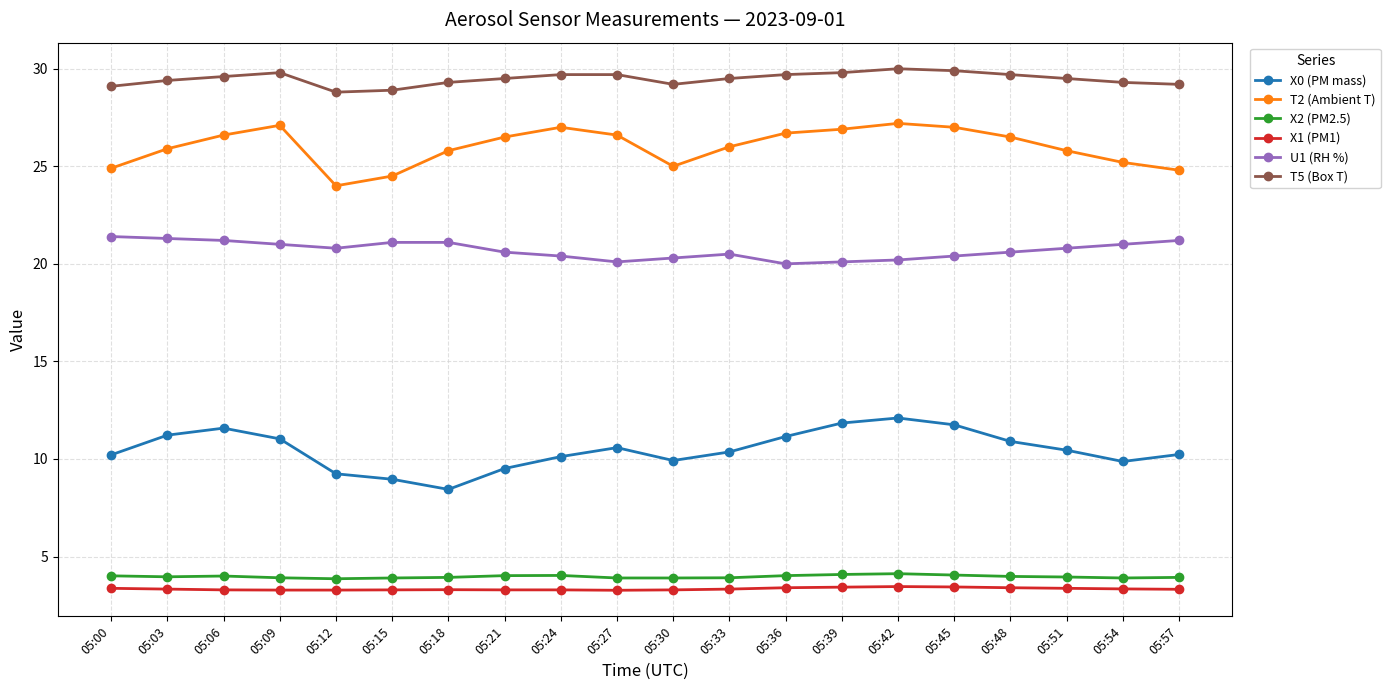

What is the lowest value of the T5 (Box T) series?

28.8